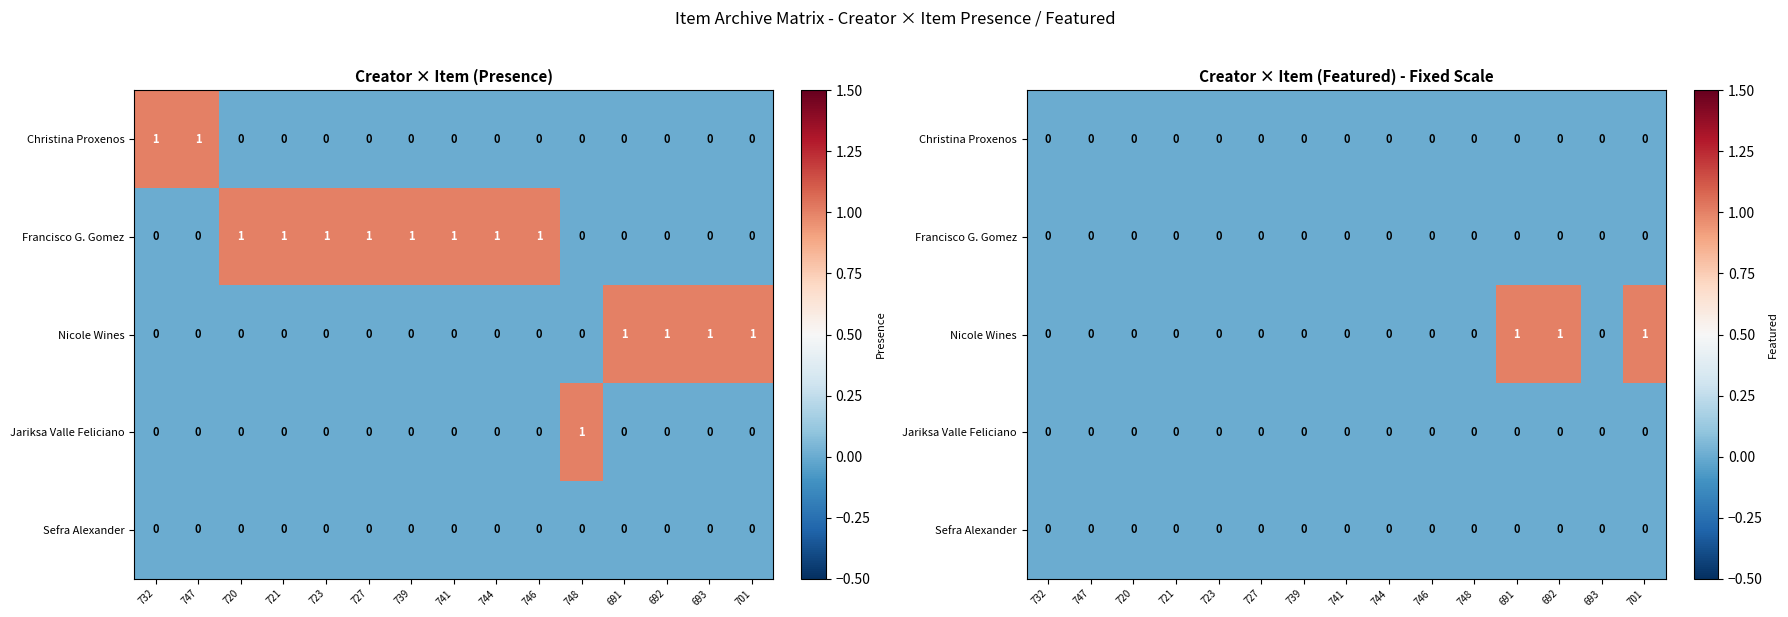

Which series has the largest total across all categories?

Nicole Wines